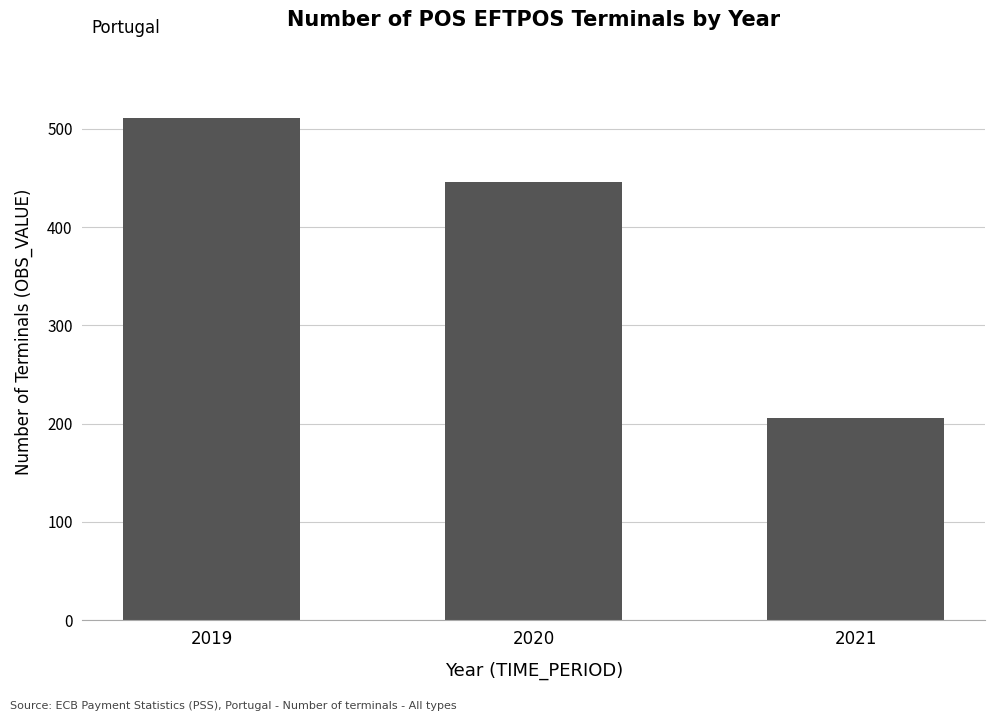

How many categories are shown in the chart?

3